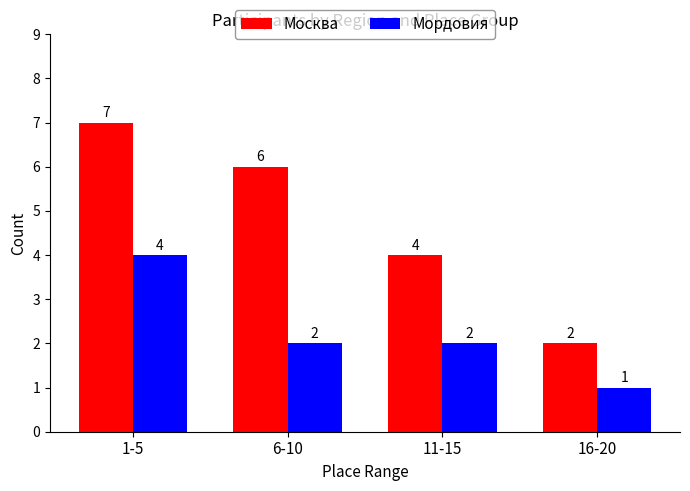

How many groups of bars are there?

4